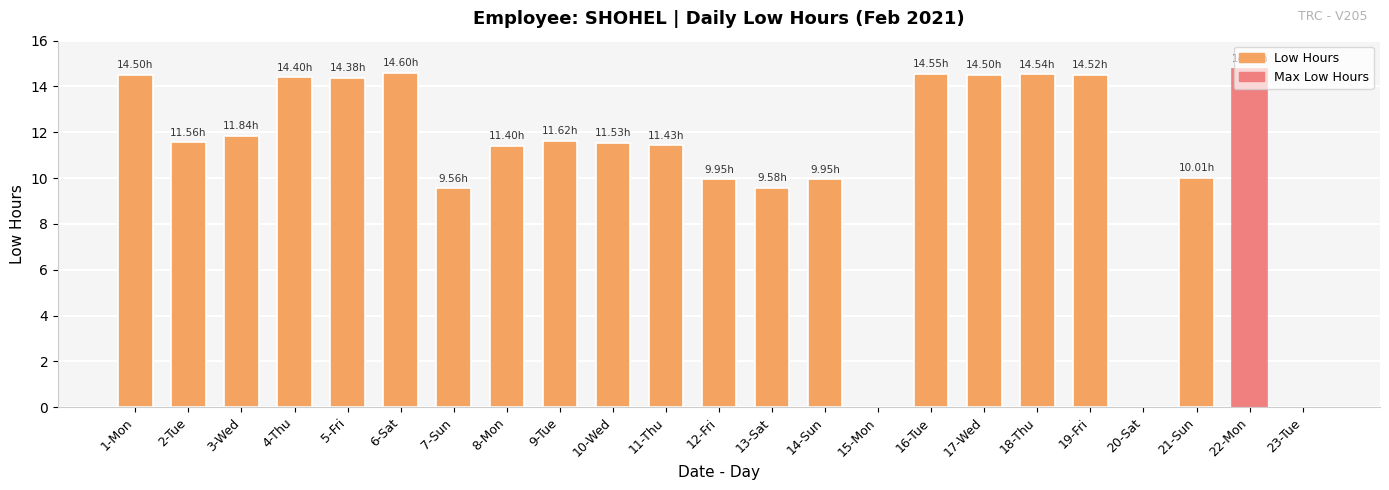

What is the greatest value displayed?

14.8